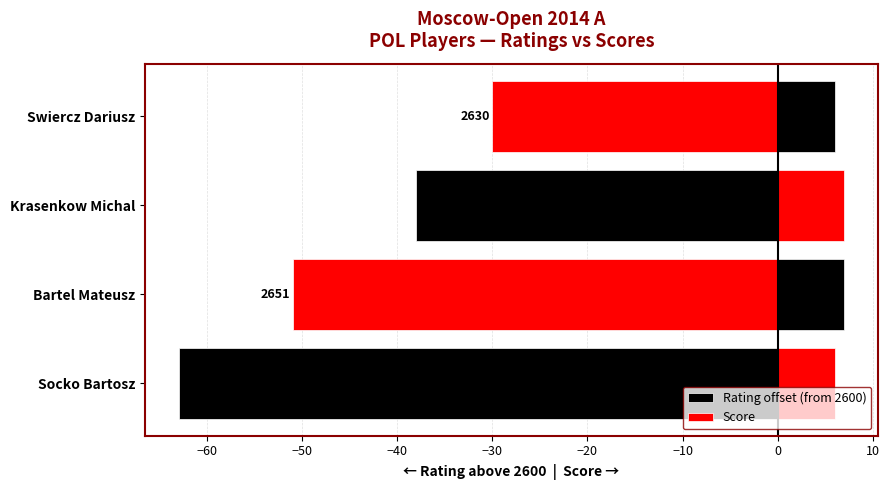

What is the approximate value of Rating offset (from 2600) at Socko Bartosz, to the nearest 10?

-60